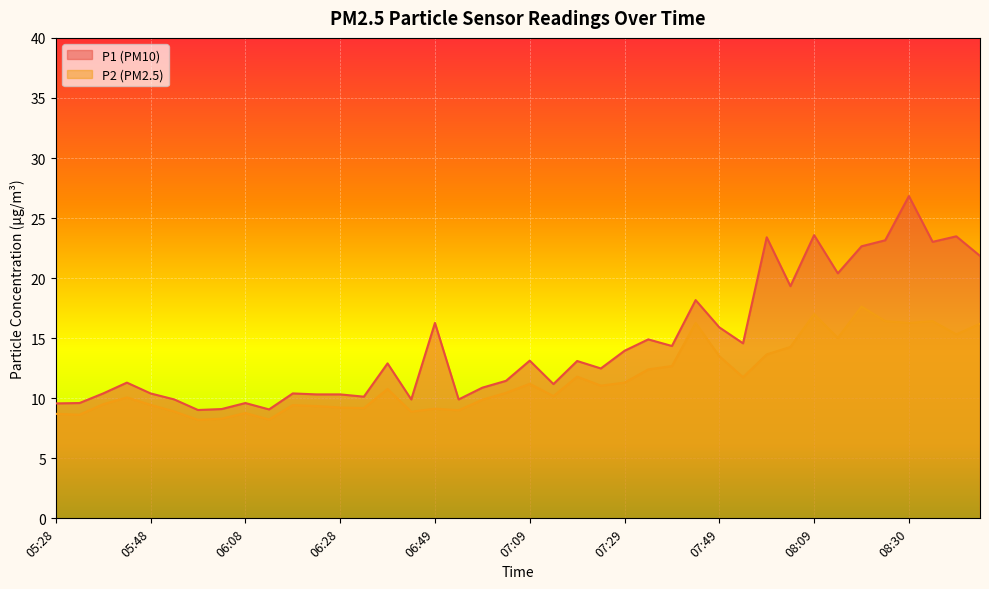

Which series has the largest total across all categories?

P1 (PM10)